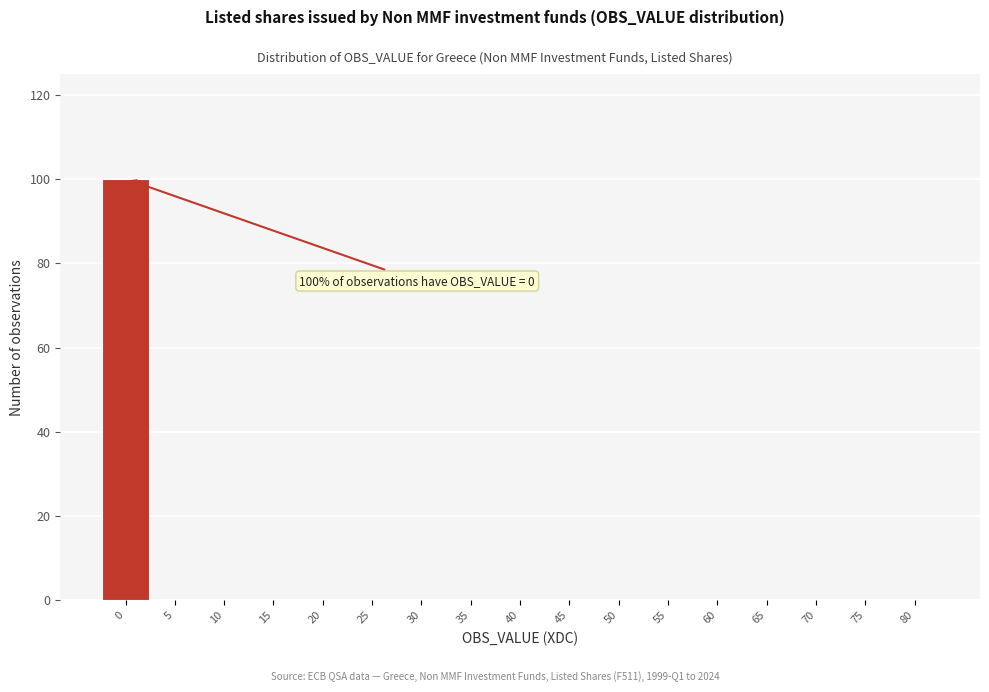

Reading left to right, transcribe all the data shown in this chart.

0=100	5=0	10=0	15=0	20=0	25=0	30=0	35=0	40=0	45=0	50=0	55=0	60=0	65=0	70=0	75=0	80=0